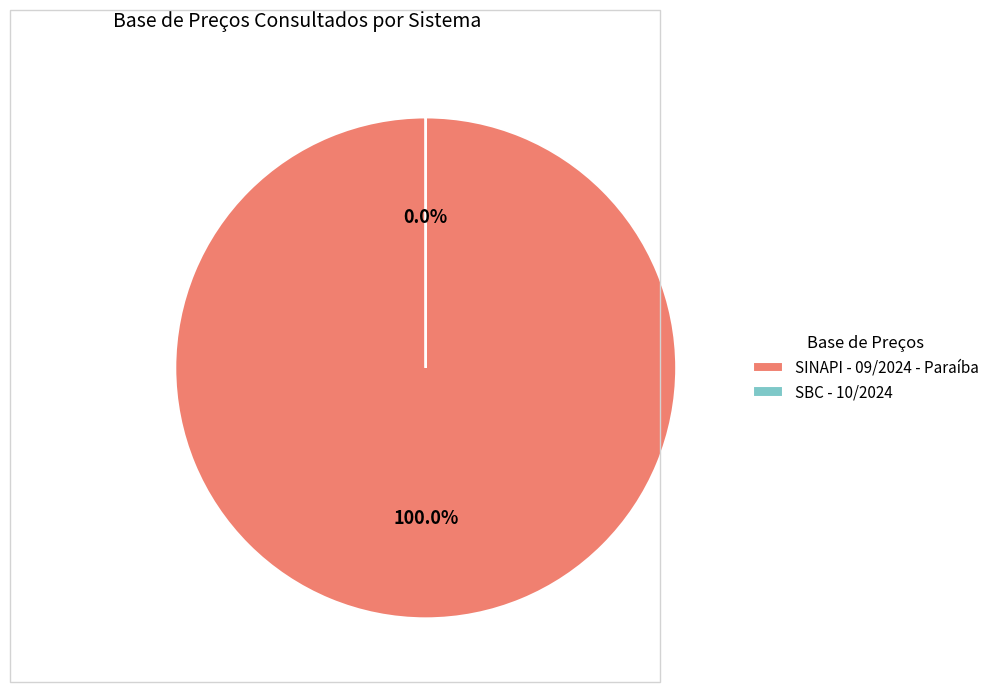

Which has a higher value, SINAPI - 09/2024 - Paraíba or SBC - 10/2024?

SINAPI - 09/2024 - Paraíba